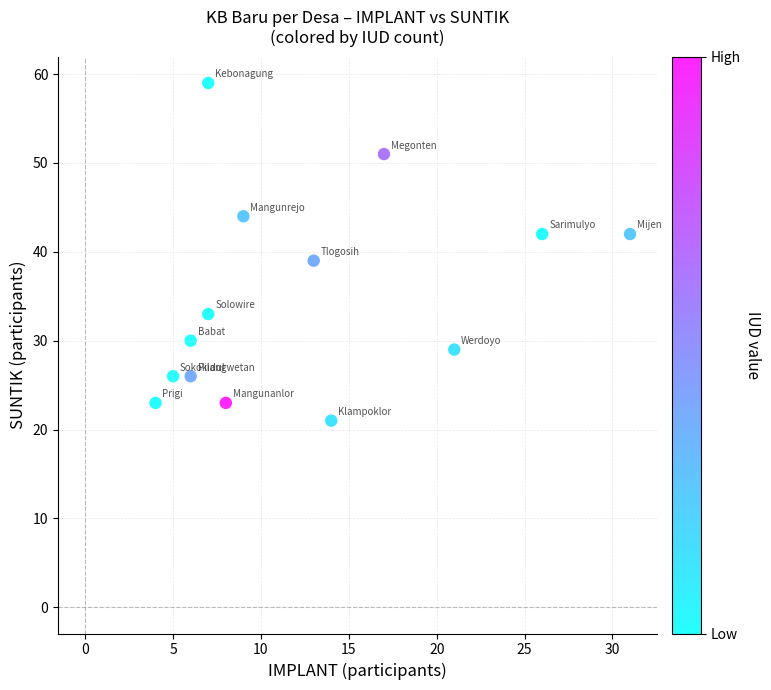

What is the range of Y values (max minus min)?

38